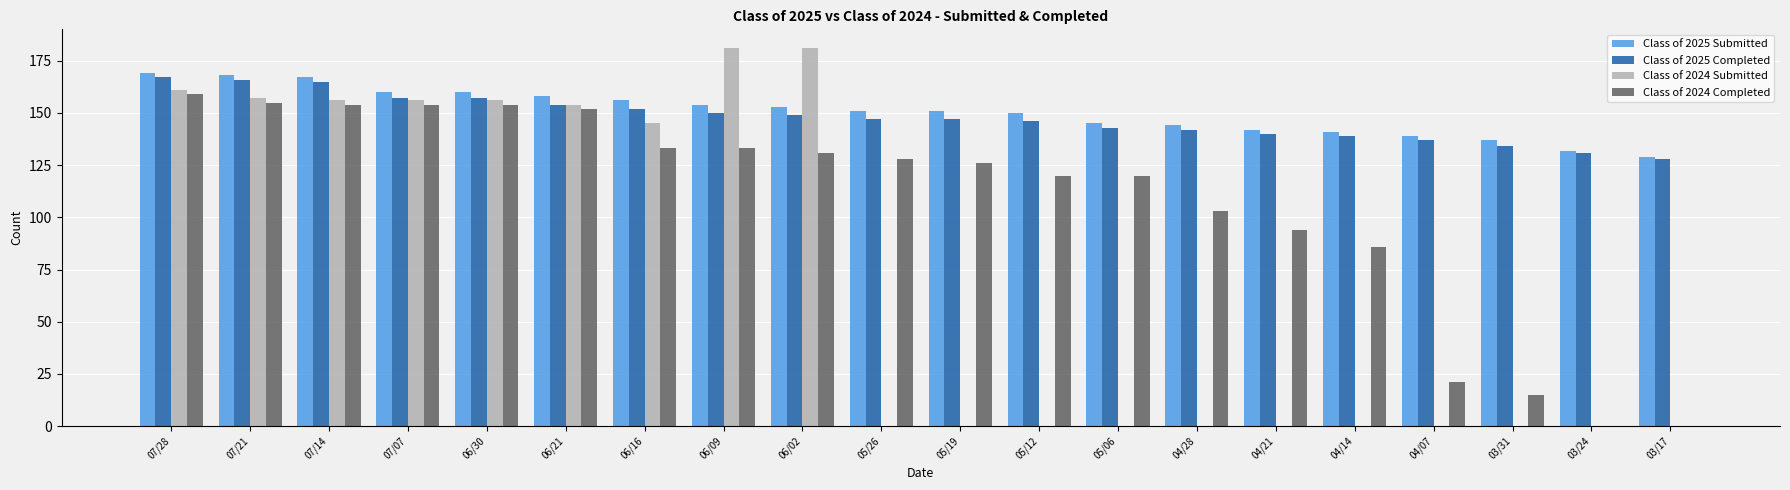

Is the value of Class of 2024 Completed at 04/14 greater than the value of Class of 2025 Completed at 03/24?

No